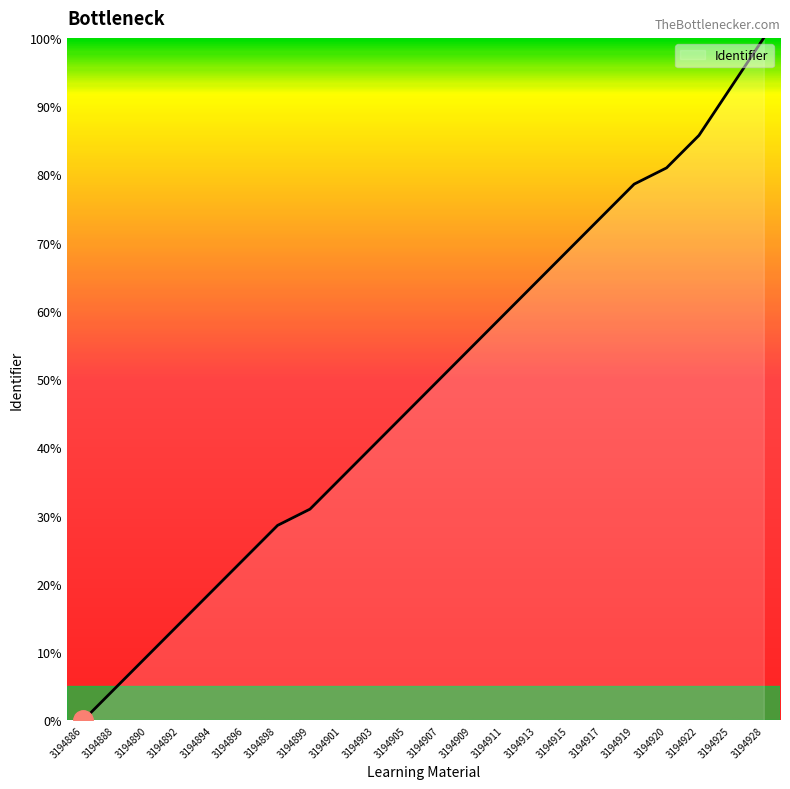

The chart shows a value of 100.0 at 3194928. True or false?

True